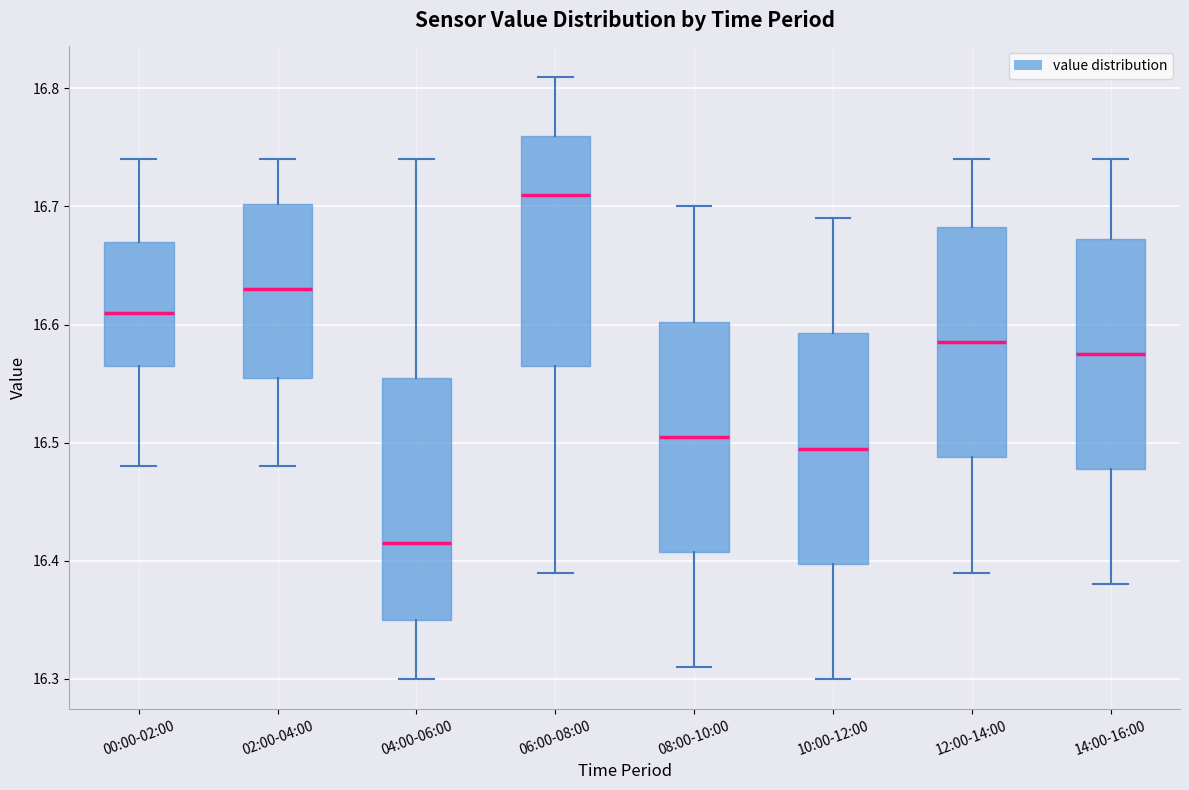

Reading left to right, transcribe this box plot: for each box, give where its median line is, the range the box spans, and where its two whiskers end, as read against the y-axis. The values are not printed on the chart, so give them approximately, as read against the axis.

00:00-02:00: median 16.61, box 16.57 to 16.67, whiskers 16.48 to 16.74
02:00-04:00: median 16.63, box 16.56 to 16.70, whiskers 16.48 to 16.74
04:00-06:00: median 16.42, box 16.35 to 16.56, whiskers 16.30 to 16.74
06:00-08:00: median 16.71, box 16.57 to 16.76, whiskers 16.39 to 16.81
08:00-10:00: median 16.51, box 16.41 to 16.60, whiskers 16.31 to 16.70
10:00-12:00: median 16.50, box 16.40 to 16.59, whiskers 16.30 to 16.69
12:00-14:00: median 16.59, box 16.49 to 16.68, whiskers 16.39 to 16.74
14:00-16:00: median 16.58, box 16.48 to 16.67, whiskers 16.38 to 16.74